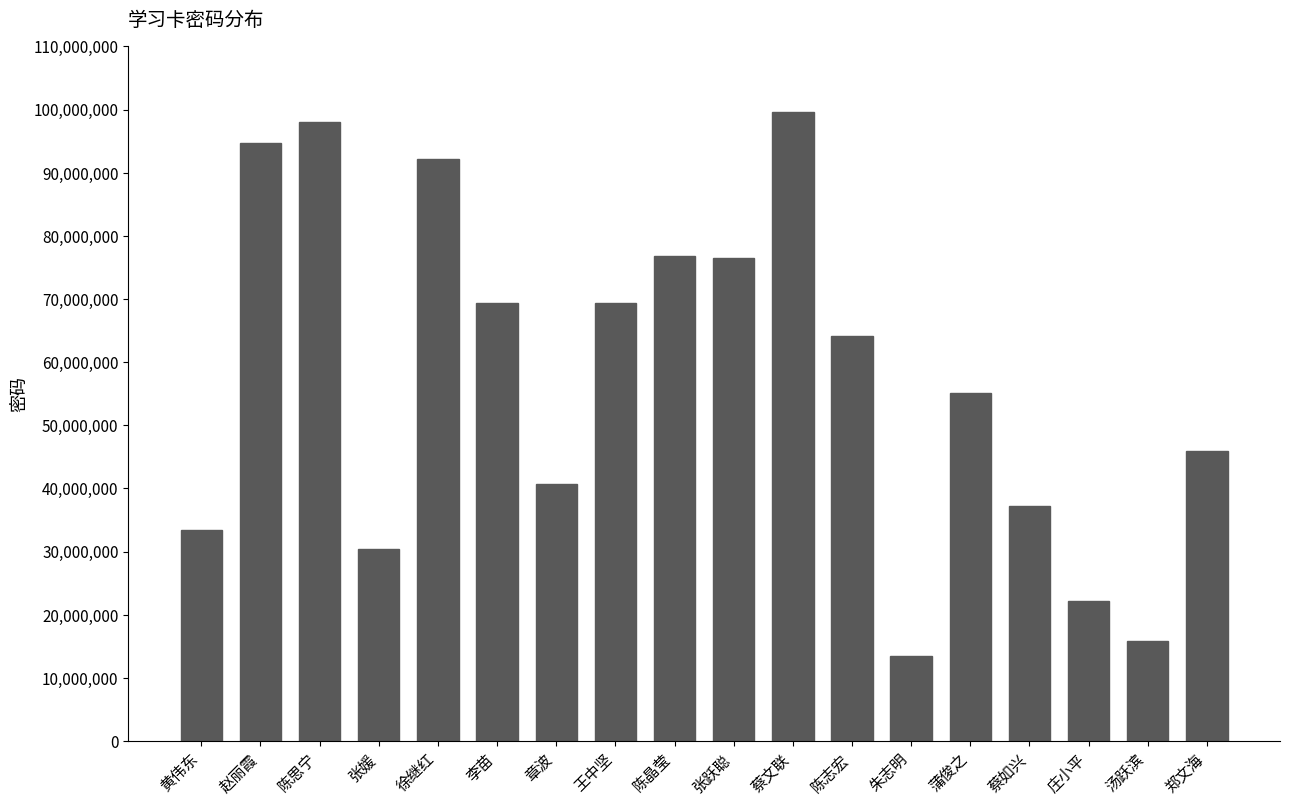

What is the approximate value at 赵丽霞, to the nearest 100?

94677600